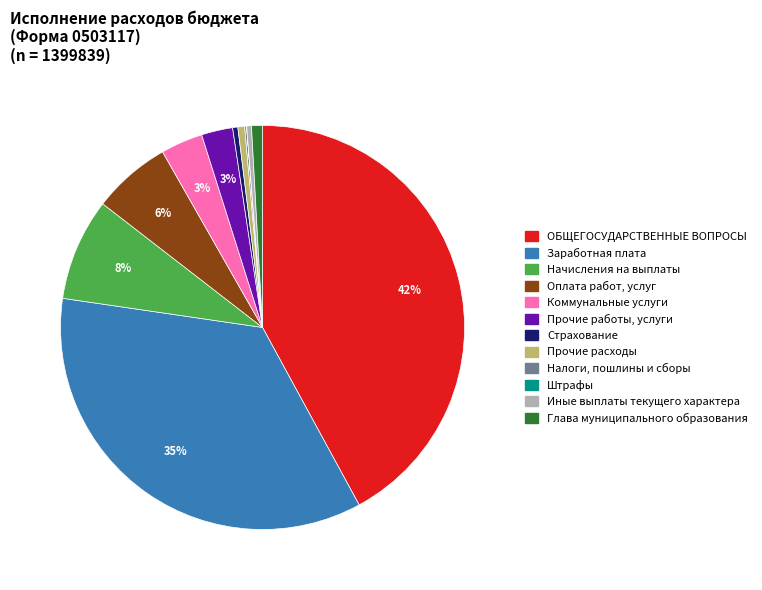

Is it true that Оплата работ, услуг is 6% of the pie?

True